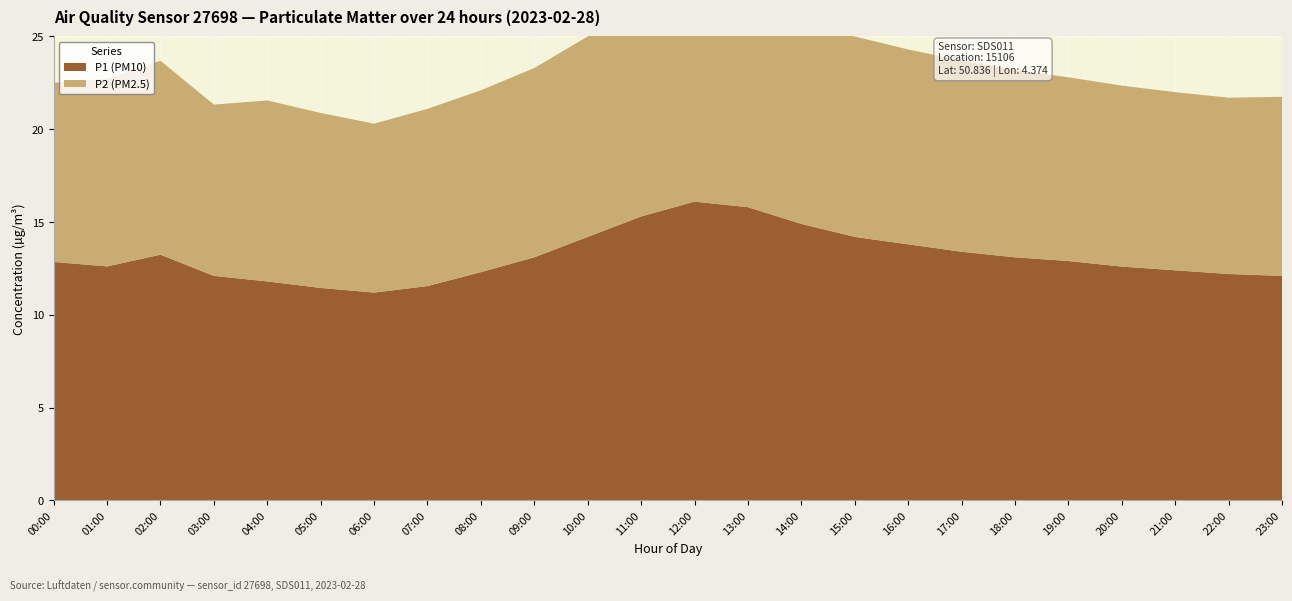

Reading right to left, list all the values displayed in this chart.

P1 (PM10): 23:00=12.1	22:00=12.2	21:00=12.4	20:00=12.6	19:00=12.9	18:00=13.1	17:00=13.4	16:00=13.8	15:00=14.2	14:00=14.9	13:00=15.8	12:00=16.1	11:00=15.3	10:00=14.2	09:00=13.1	08:00=12.3	07:00=11.6	06:00=11.2	05:00=11.4	04:00=11.8	03:00=12.1	02:00=13.2	01:00=12.6	00:00=12.8
P2 (PM2.5): 23:00=9.7	22:00=9.5	21:00=9.6	20:00=9.8	19:00=9.9	18:00=10.1	17:00=10.3	16:00=10.5	15:00=10.8	14:00=11.1	13:00=11.6	12:00=11.9	11:00=11.3	10:00=10.8	09:00=10.2	08:00=9.8	07:00=9.6	06:00=9.1	05:00=9.4	04:00=9.8	03:00=9.2	02:00=10.4	01:00=10.1	00:00=9.7